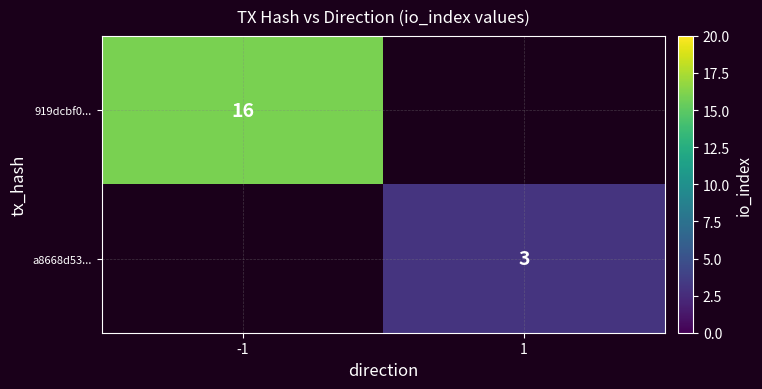

How many series are shown in this chart?

2